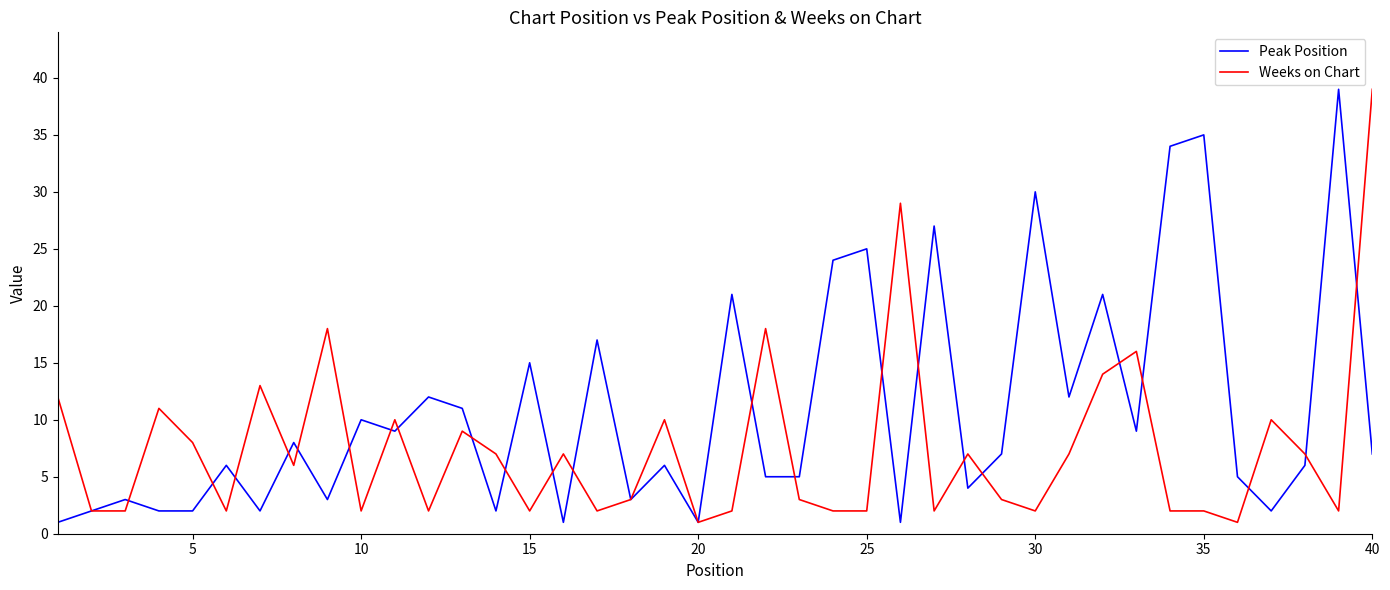

What is the maximum value for Peak Position?

39